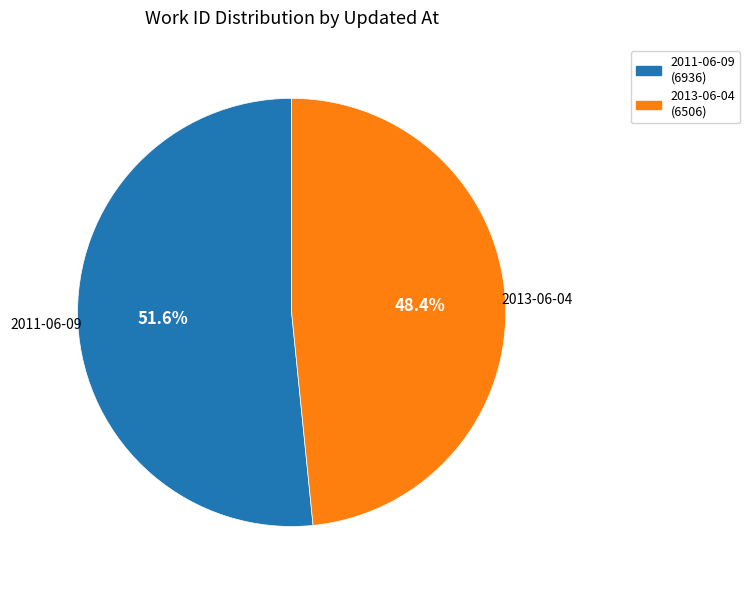

Count the number of slices in the pie.

2